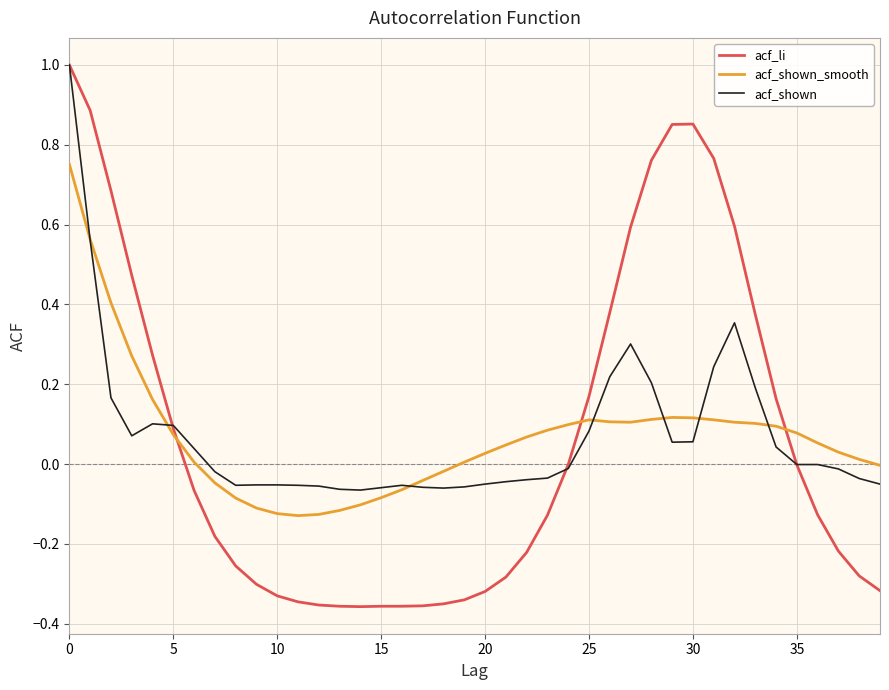

Which series has the widest spread of values?

acf_li